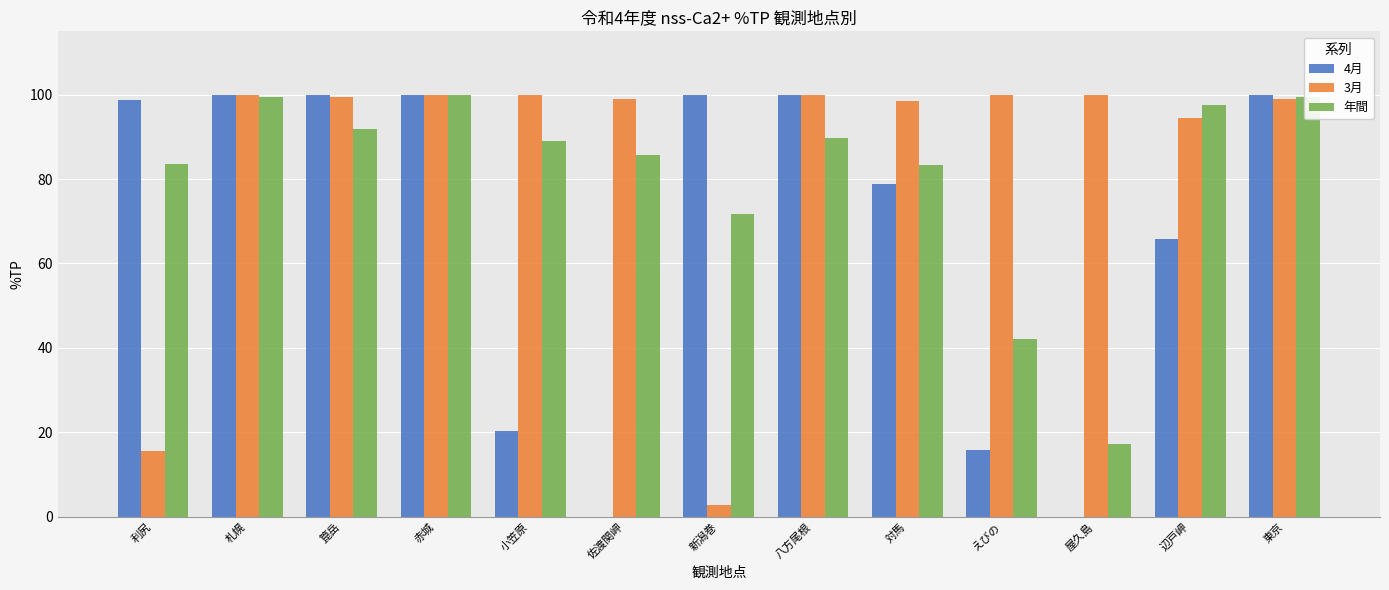

How many groups of bars are there?

13